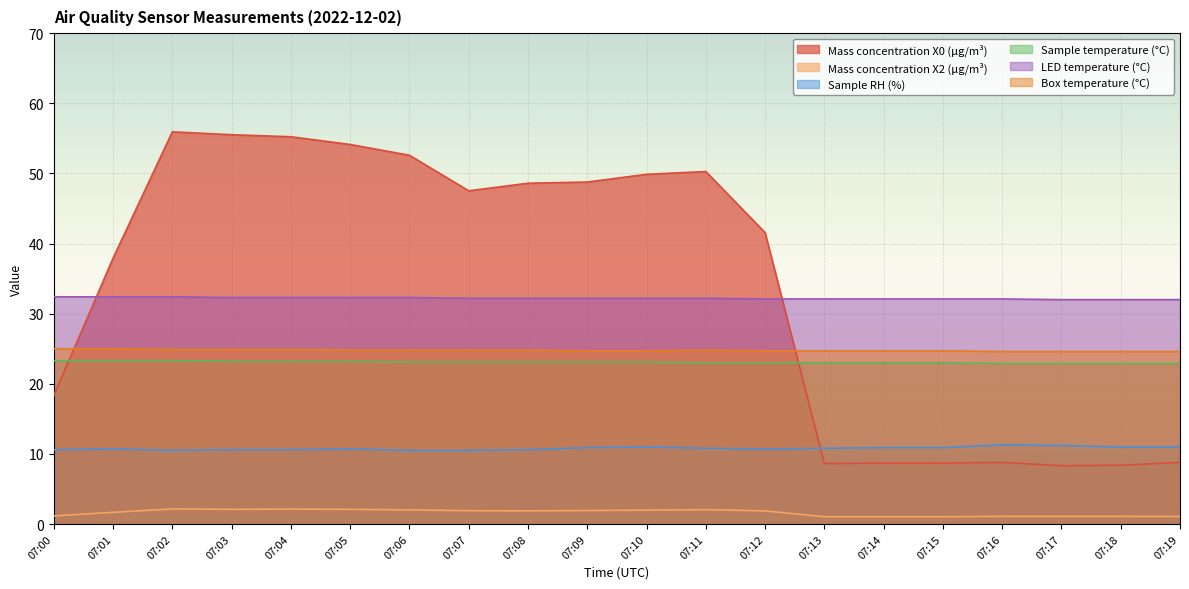

Reading left to right, transcribe all the data shown in this chart.

Mass concentration X0 (μg/m³): 18.3	37.9	55.9	55.5	55.2	54.1	52.6	47.5	48.6	48.8	49.9	50.3	41.6	8.6	8.7	8.7	8.8	8.3	8.4	8.8
Mass concentration X2 (μg/m³): 1.2	1.7	2.1	2.1	2.1	2.1	2.0	1.9	1.9	1.9	2.0	2.0	1.9	1.0	1.0	1.0	1.1	1.1	1.1	1.1
Sample RH (%): 10.6	10.7	10.5	10.6	10.6	10.7	10.5	10.5	10.6	10.9	11.0	10.8	10.7	10.8	10.9	10.9	11.3	11.2	11.0	11.0
Sample temperature (°C): 23.3	23.3	23.3	23.2	23.2	23.2	23.1	23.1	23.1	23.1	23.1	23.0	23.0	23.0	23.0	23.0	22.9	22.9	22.9	22.9
LED temperature (°C): 32.4	32.4	32.4	32.3	32.3	32.3	32.3	32.2	32.2	32.2	32.2	32.2	32.1	32.1	32.1	32.1	32.1	32.0	32.0	32.0
Box temperature (°C): 25.0	25.0	24.9	24.9	24.9	24.8	24.8	24.8	24.8	24.7	24.7	24.8	24.7	24.7	24.7	24.7	24.6	24.6	24.6	24.6